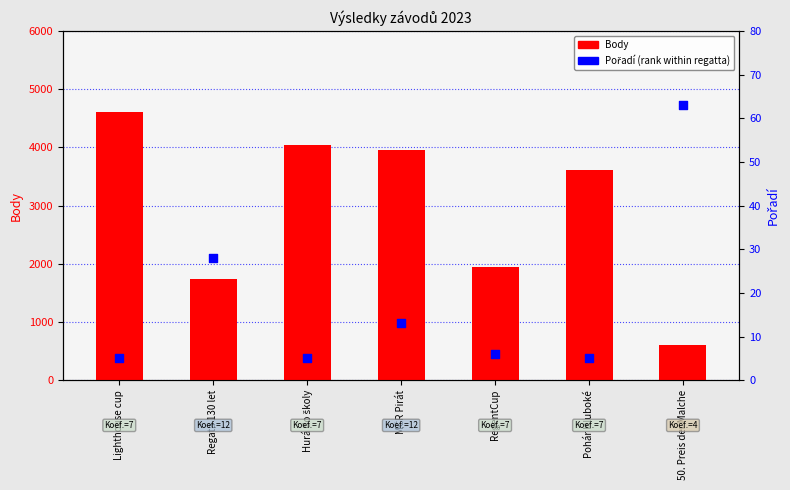

At which category is the sum across all series the highest?

Lighthouse cup